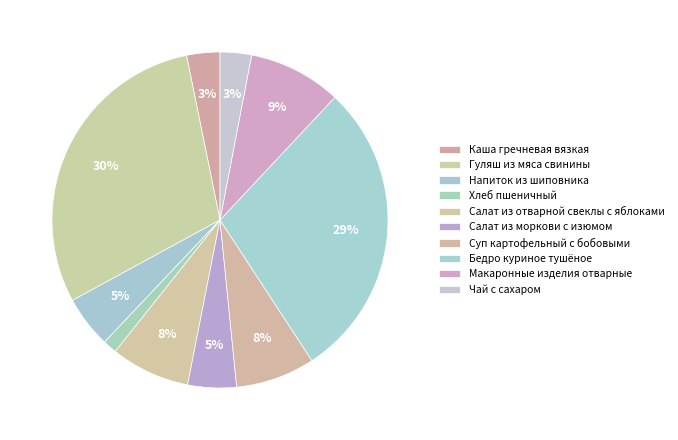

How many slices are in this pie chart?

10